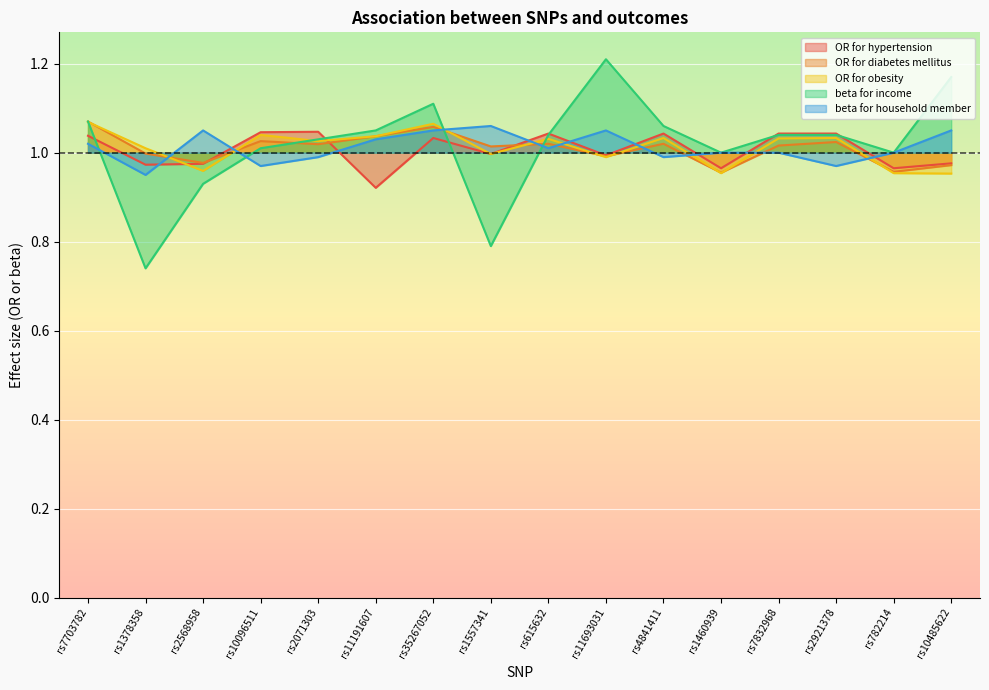

What position from the right is rs7703782?

16